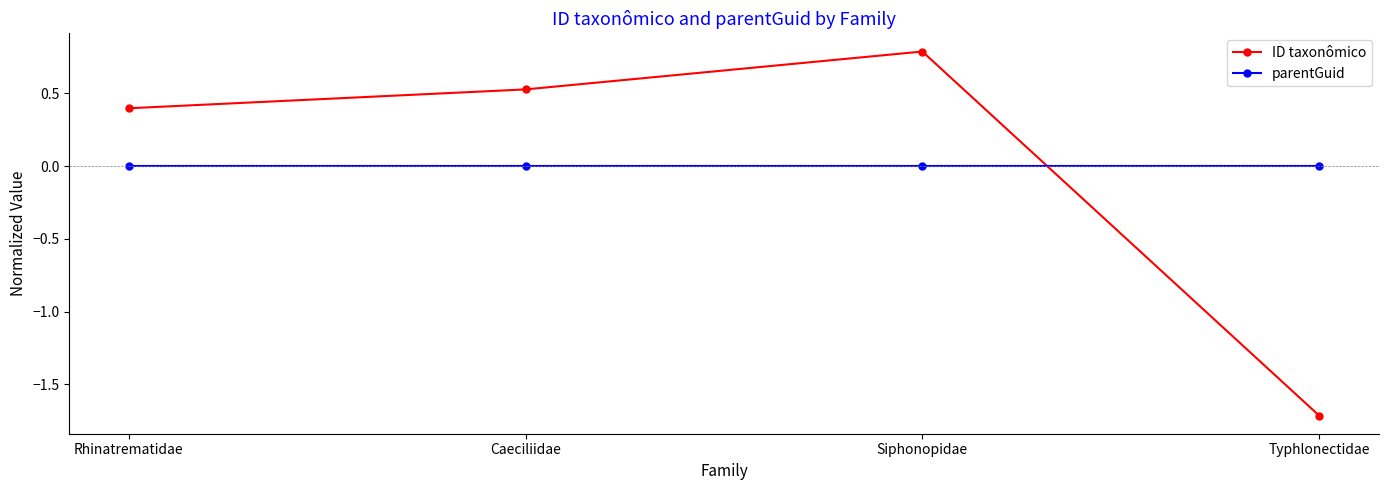

True or false: parentGuid and ID taxonômico intersect in this chart.

True